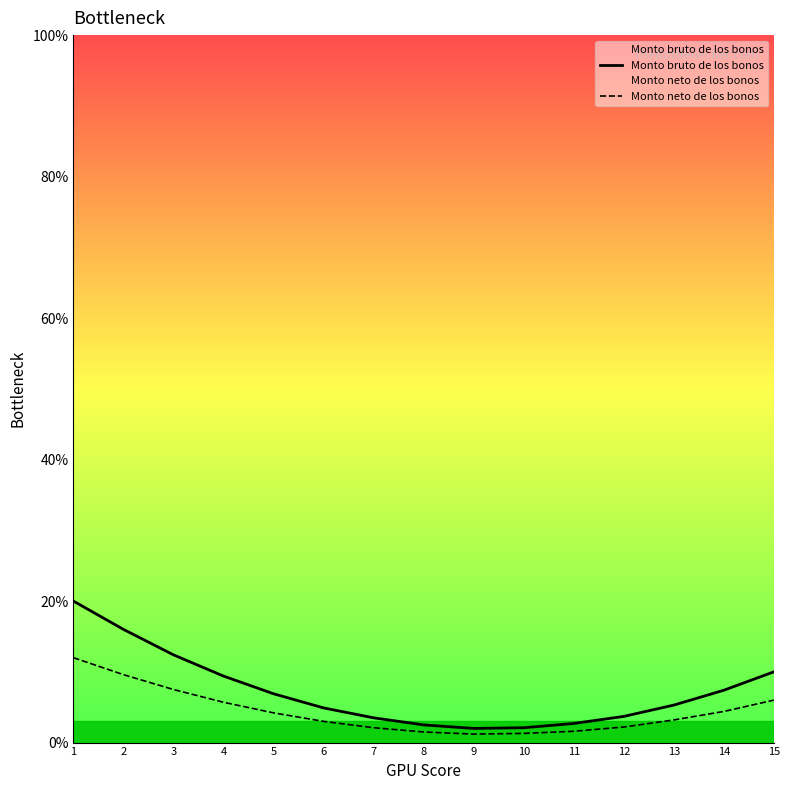

What is the value of the Monto neto de los bonos point at the 9th from the left?

1.2